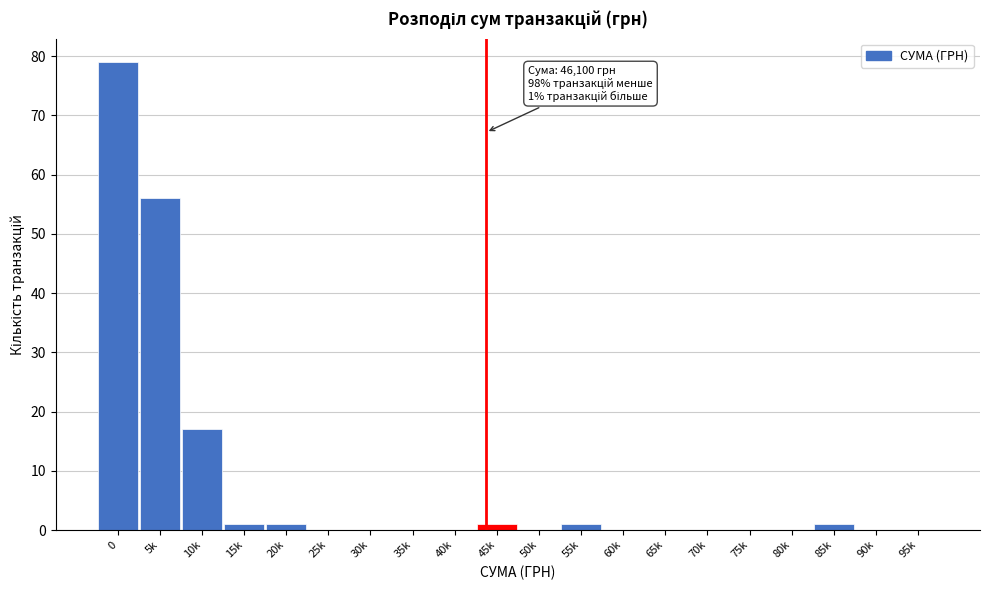

Reading right to left, transcribe all the data shown in this chart.

95k=0	90k=0	85k=1	80k=0	75k=0	70k=0	65k=0	60k=0	55k=1	50k=0	45k=1	40k=0	35k=0	30k=0	25k=0	20k=1	15k=1	10k=17	5k=56	0=79